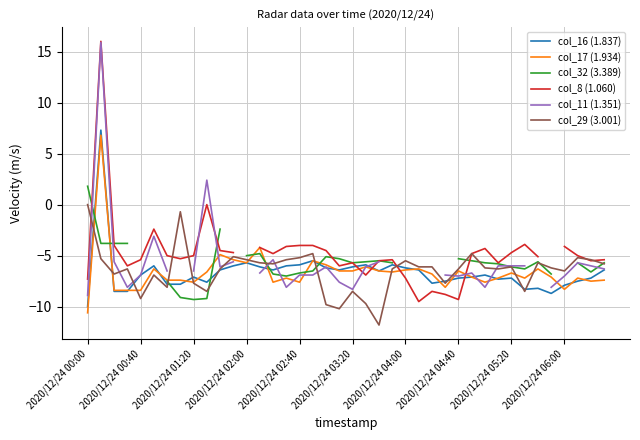

What is the sum of the col_8 (1.060) values at 11 and 2020/12/24 00:00?

-12.0